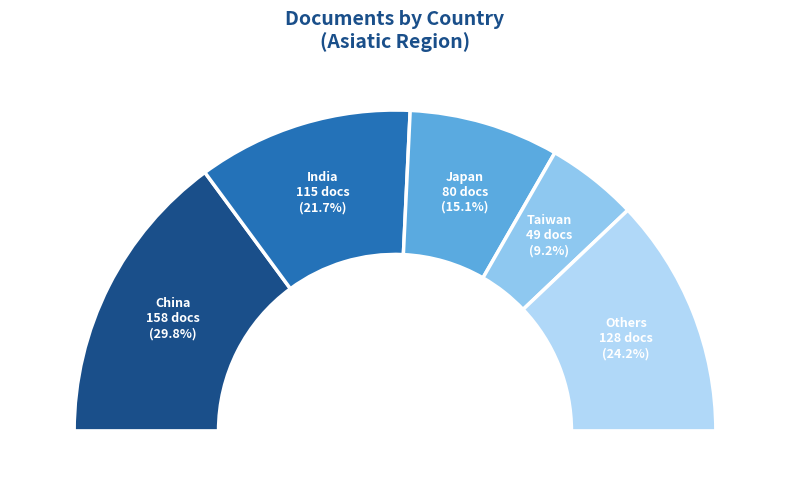

What is the smallest slice in the pie chart?

Viet Nam